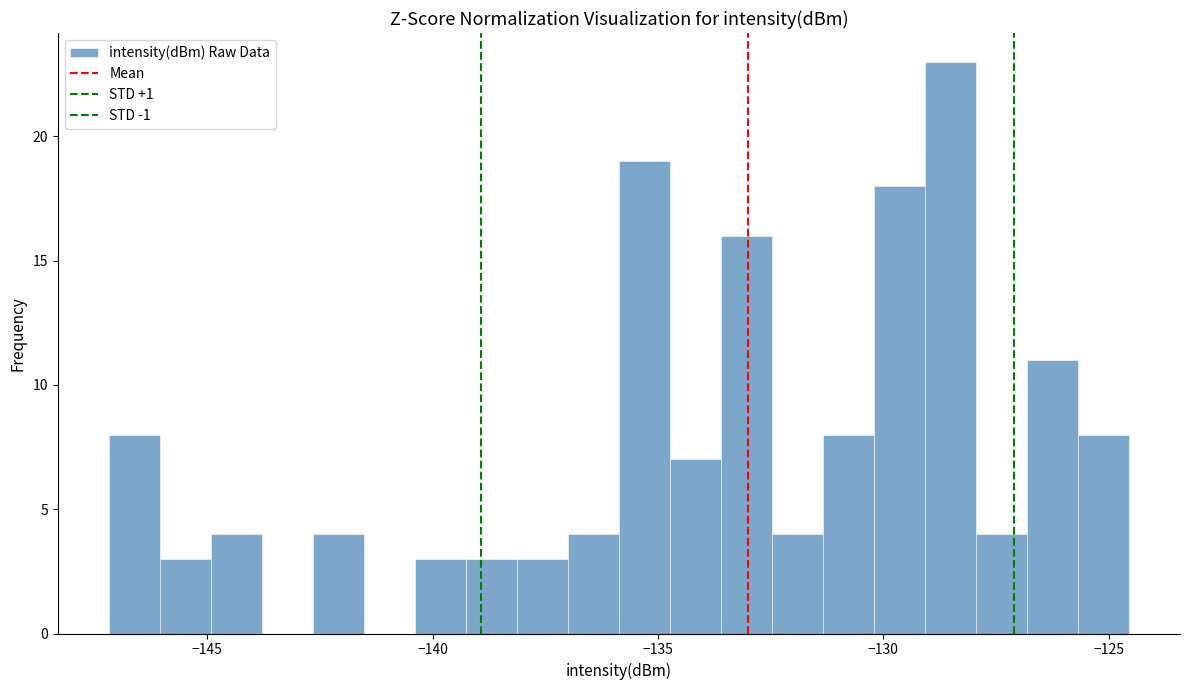

Read against the x-axis, roughly where is the centre of the tallest bar?

-128.5